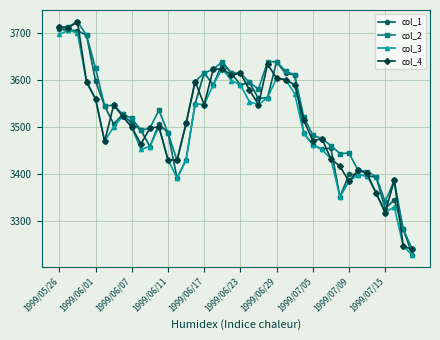

At how many categories does at least one series exceed 3377?

37